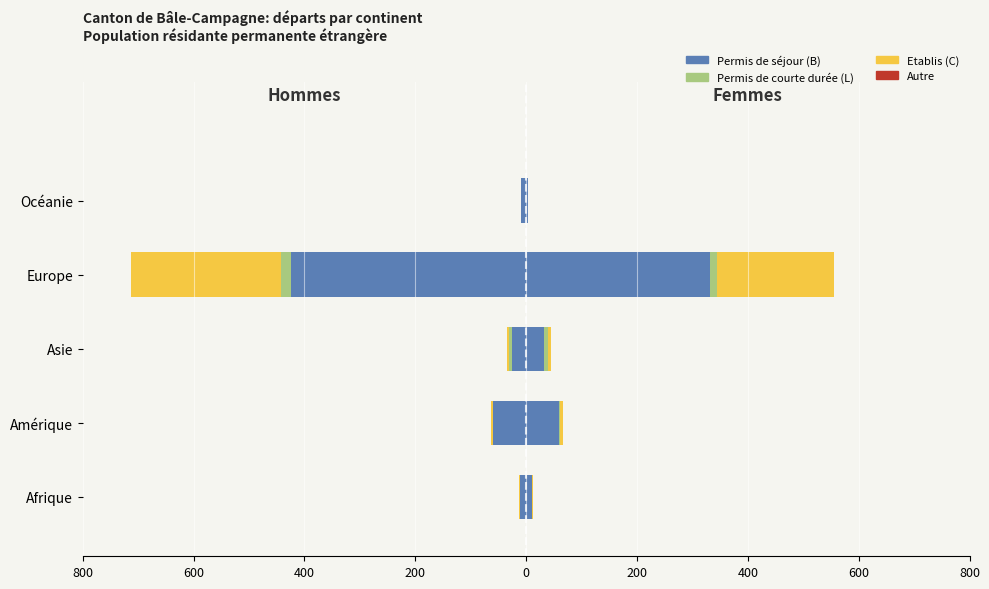

What is the value of the Permis B (Hommes) bar at the 5th from the left?

-9